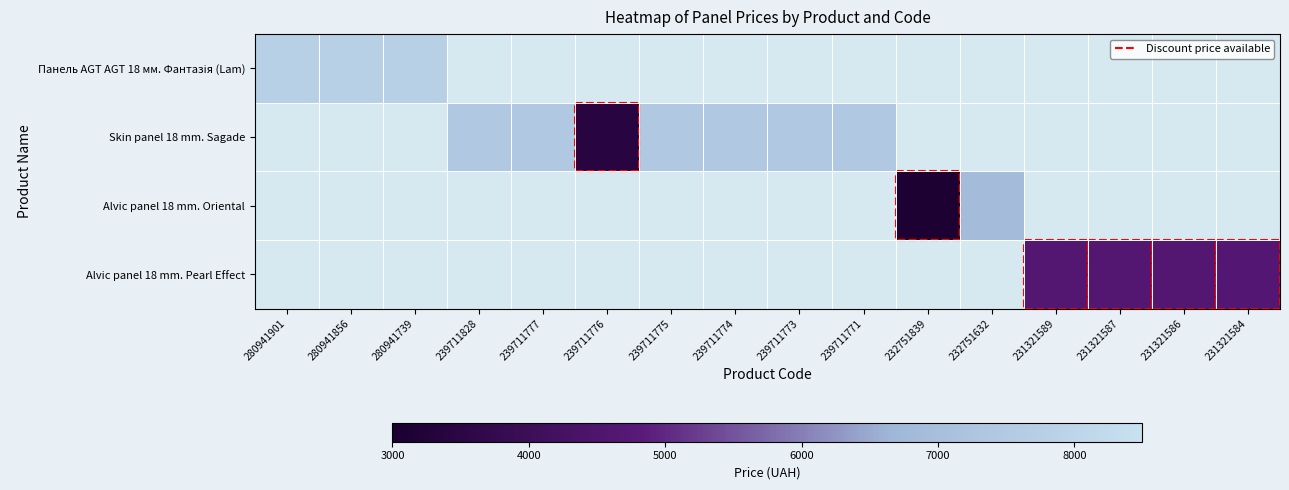

What is the maximum value shown in the chart?

7792.9